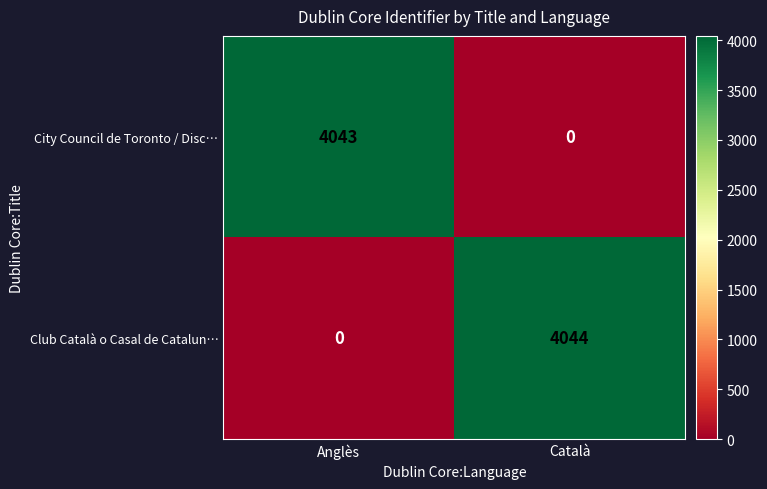

What is the difference between the City Council de Toronto / Disc… values at Català and Anglès?

4043